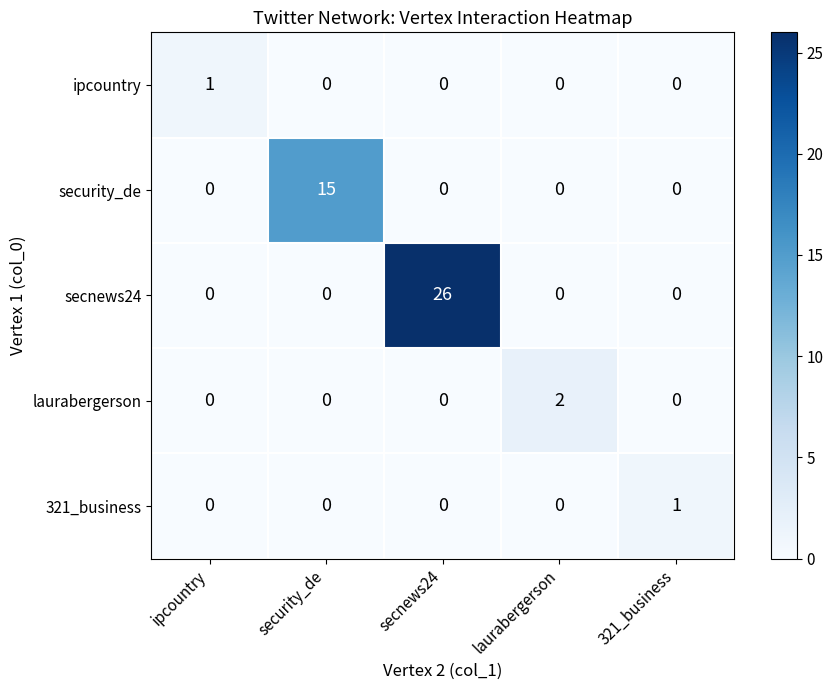

What is the spread (max minus min) of values at ipcountry?

1